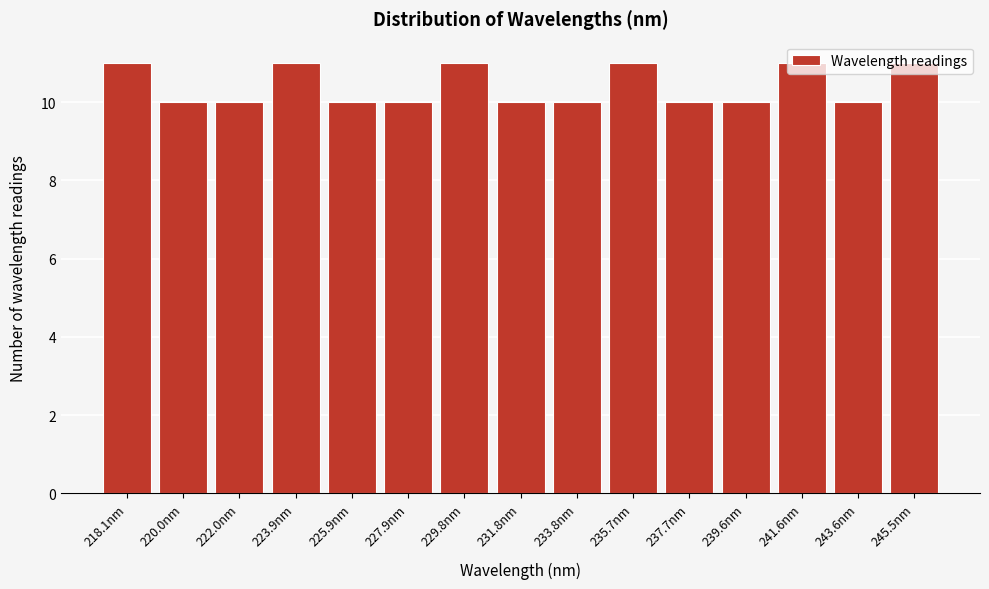

What is the label of the 1st bar from the left?

218.1nm